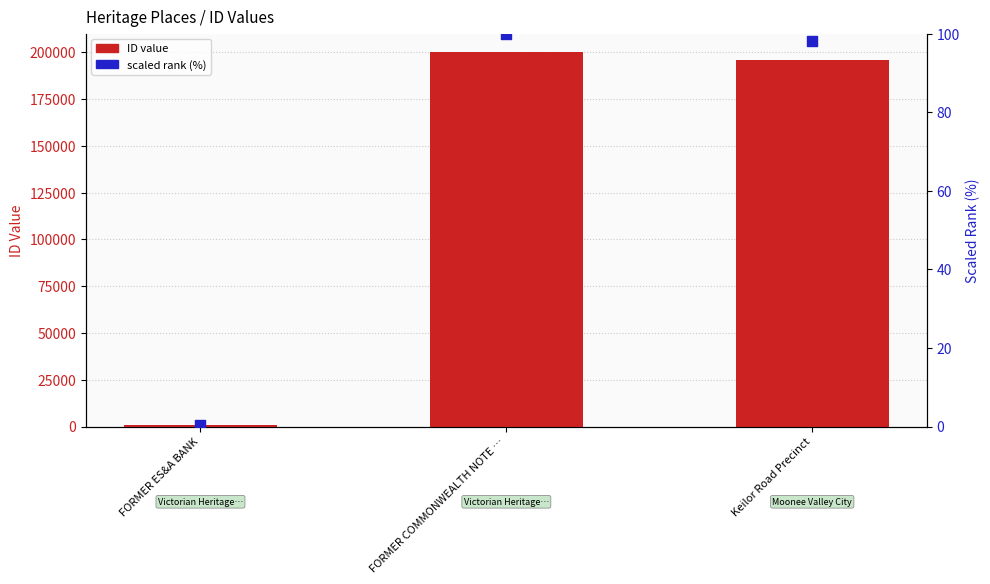

What is the total value across all series at Keilor Road Precinct?

196269.1